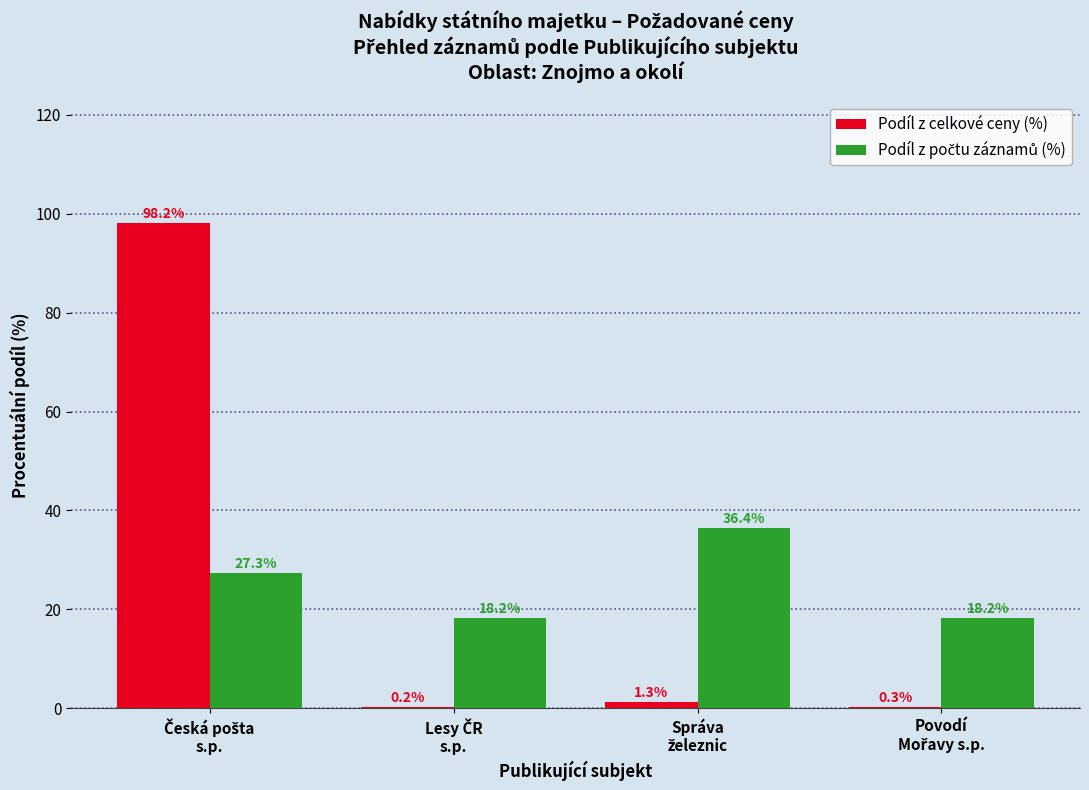

What is the greatest value displayed?

98.2